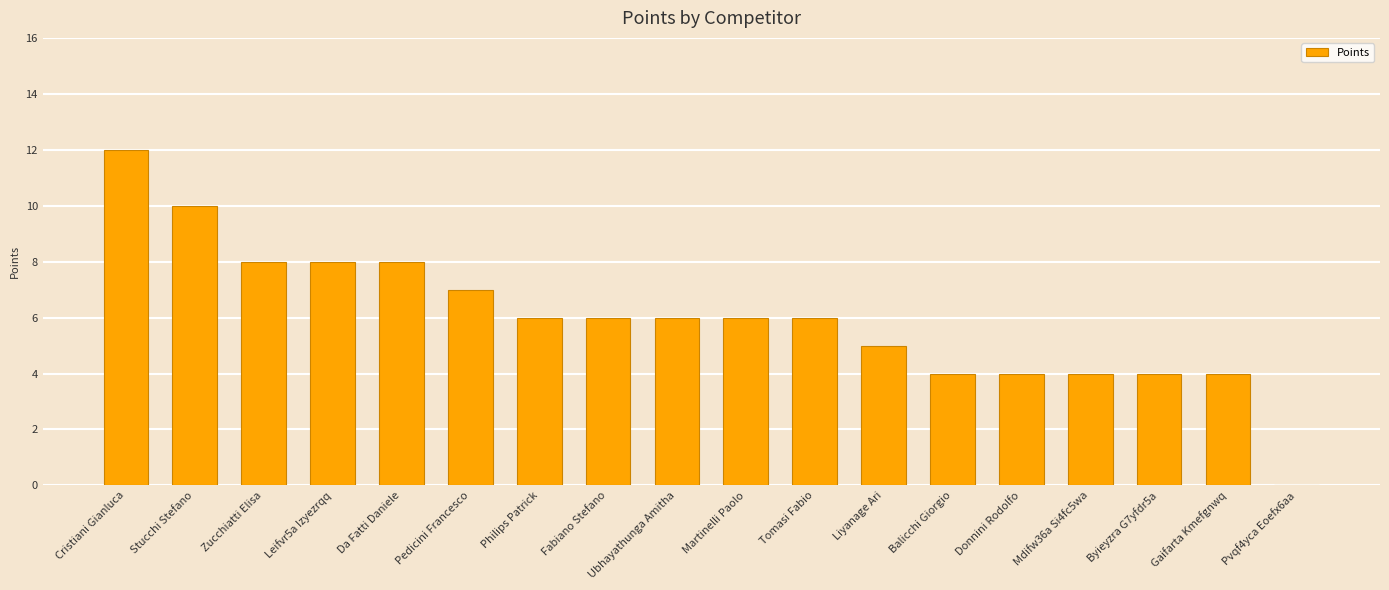

What is the sum of all values?

108